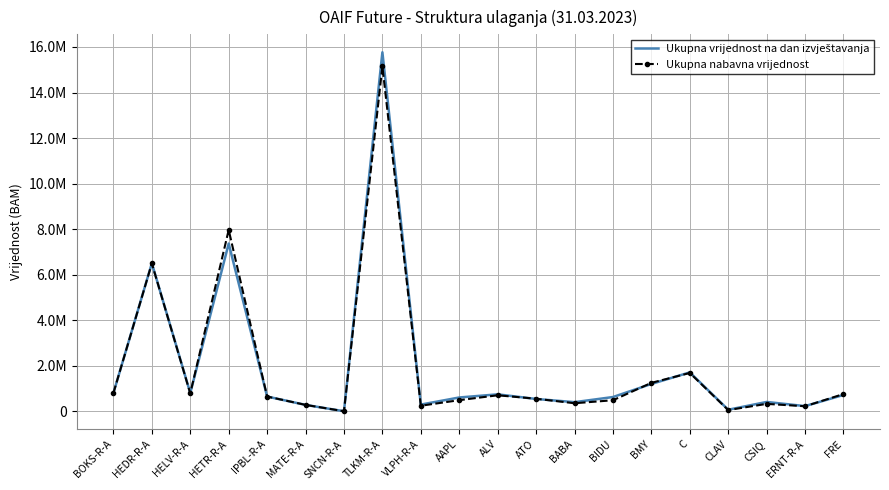

Where does the Ukupna vrijednost na dan izvještavanja series first go above 645337?

BOKS-R-A